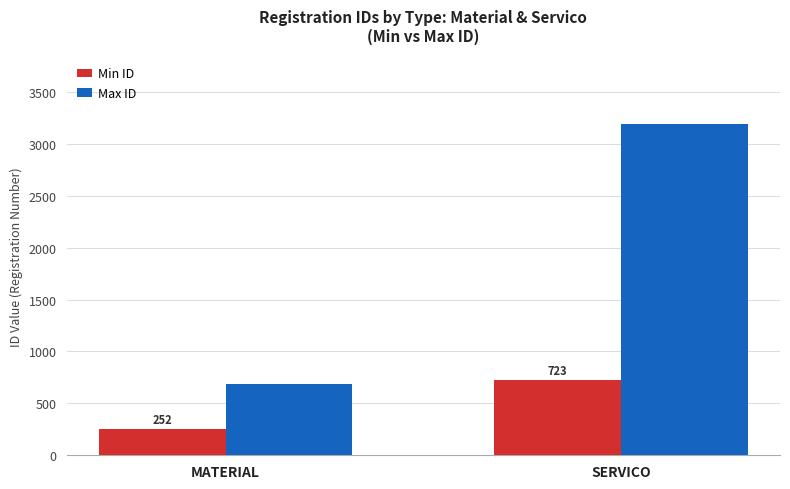

What is the label of the 2nd bar from the right?

MATERIAL